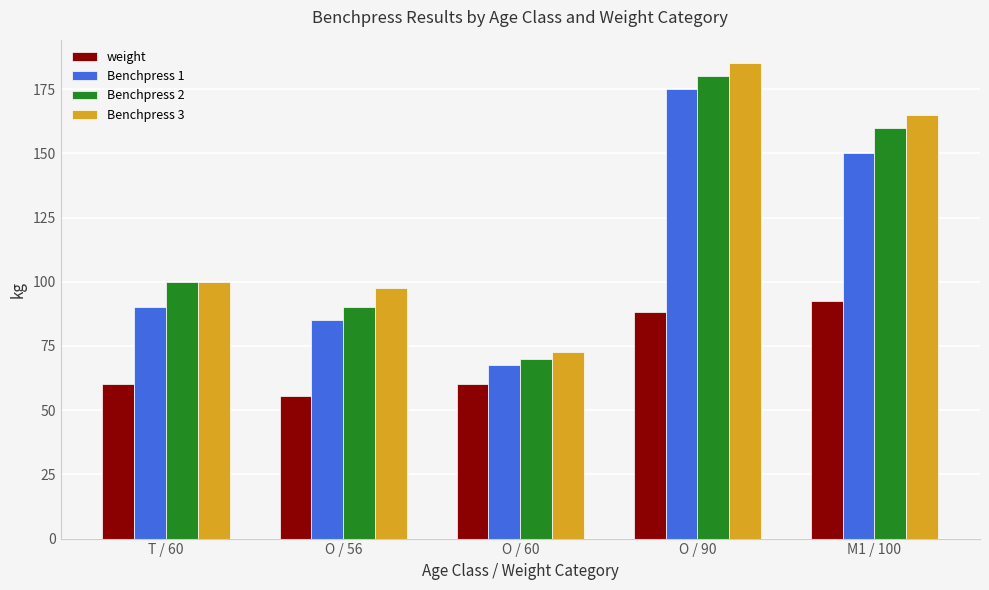

What is the label of the 1st bar from the left?

T / 60